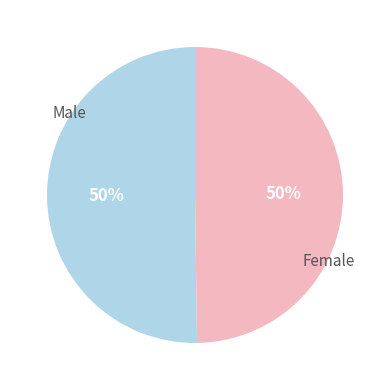

Do Female and Male together represent more than half of the pie?

Yes